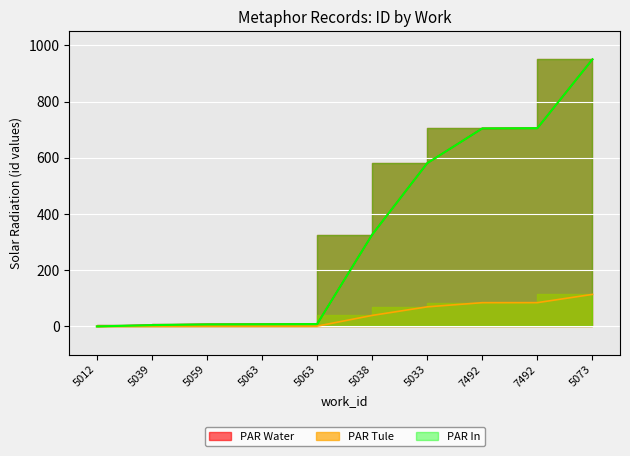

Which series has the largest range (max minus min)?

PAR Water